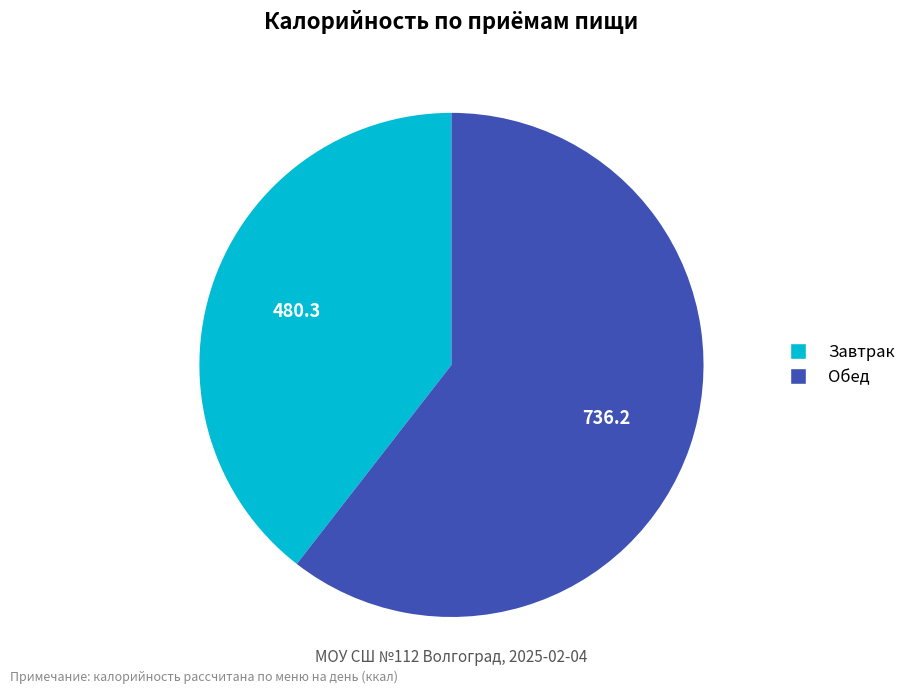

Does any single category account for the majority?

Yes